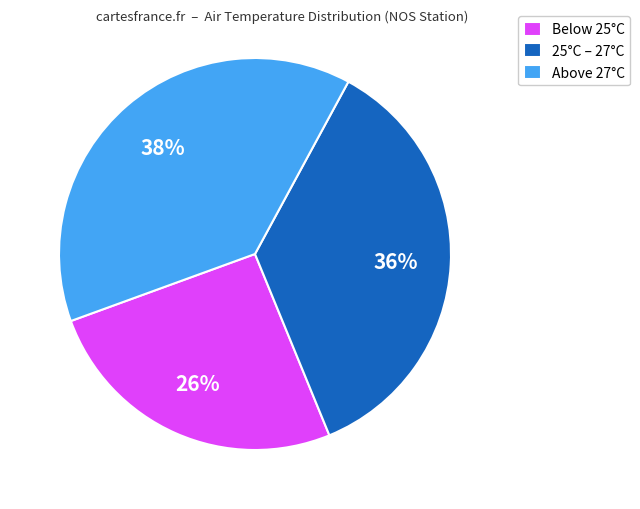

Does any single category account for the majority?

No